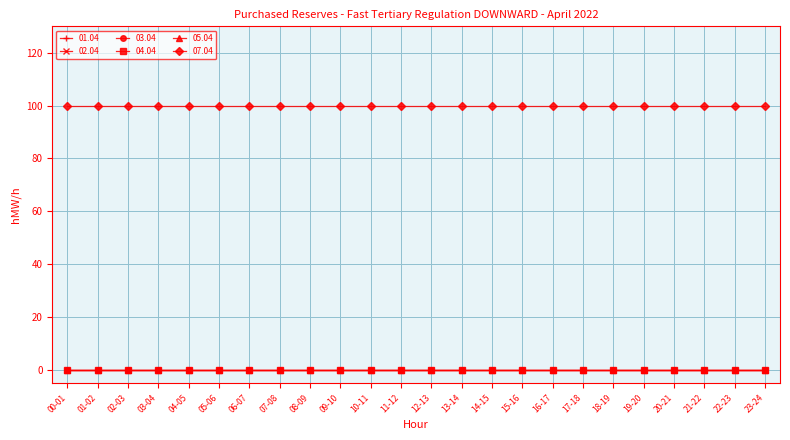

True or false: 07.04 has a value of 100 at 22-23.

True